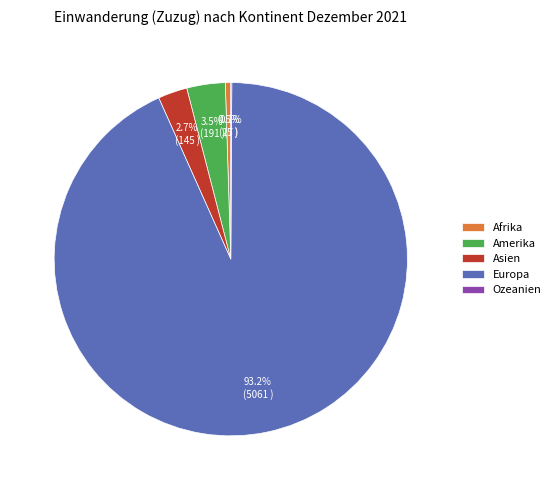

Combined, what portion of the pie is Afrika and Asien?

3.2%